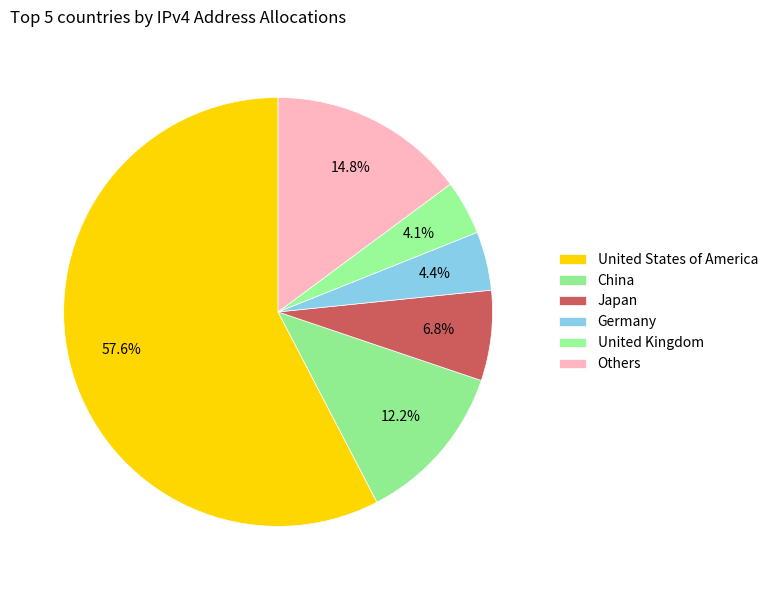

What is the ratio of the value at United States of America to the value at United Kingdom?

14.0